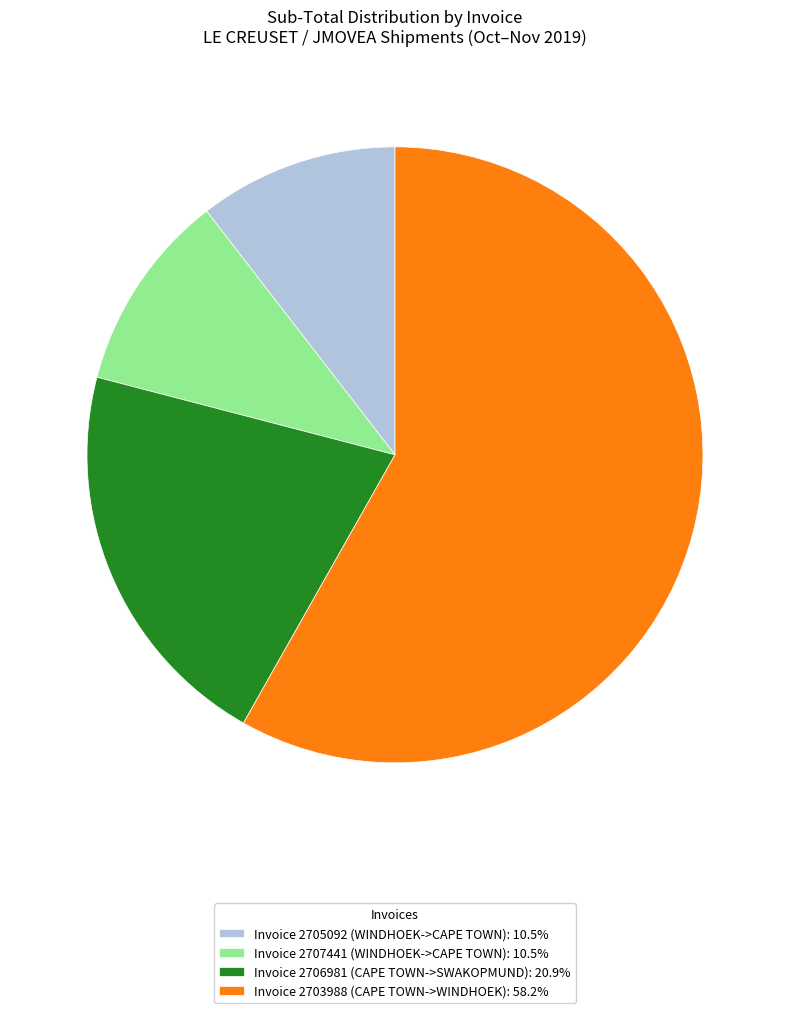

Is the sum of Invoice 2707441 (WINDHOEK->CAPE TOWN): 10.5% and Invoice 2706981 (CAPE TOWN->SWAKOPMUND): 20.9% greater than half?

No